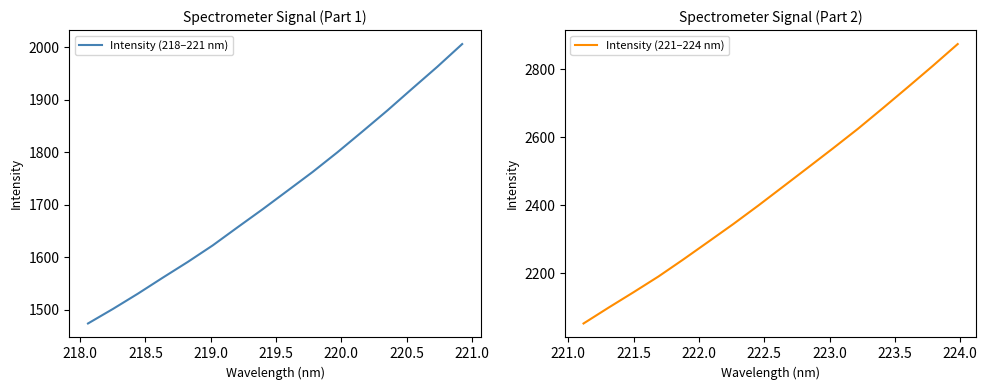

True or false: Intensity (218–221 nm) and Intensity (221–224 nm) intersect in this chart.

False